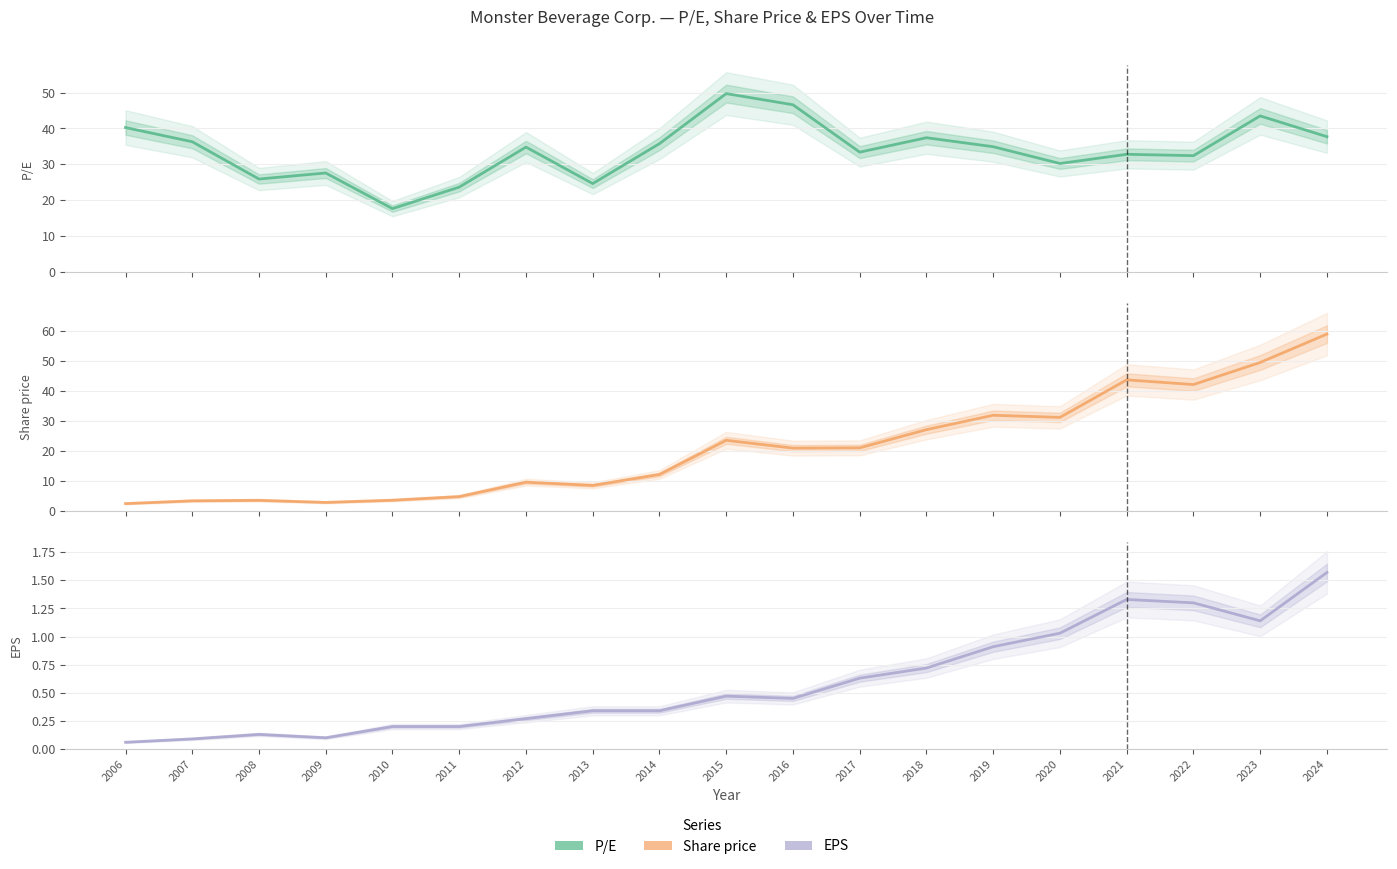

Where does the Share price series first go above 20?

2015